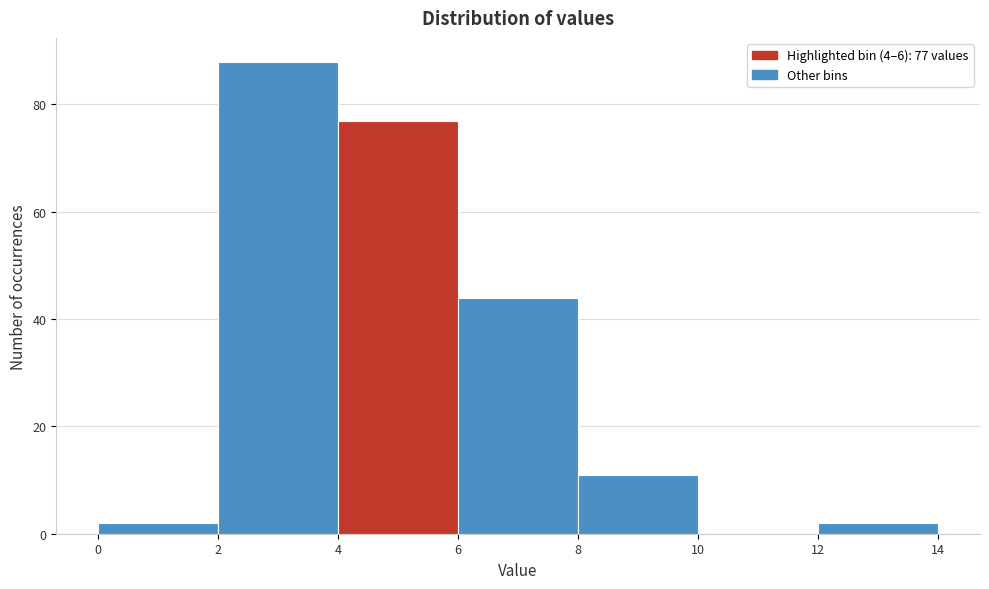

Over which range of the x-axis is the bar tallest?

2 to 4